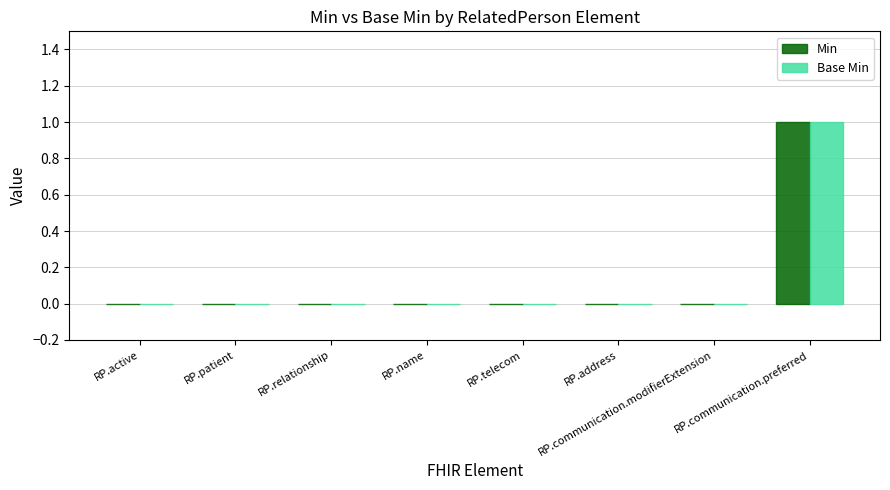

What are all the series names shown in the legend?

Min, Base Min